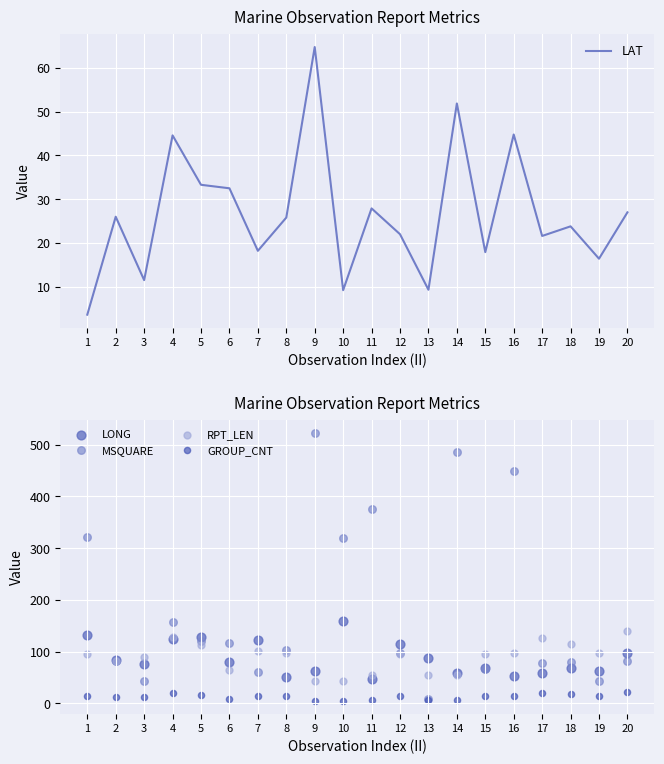

At which category is the sum across all series the highest?

9